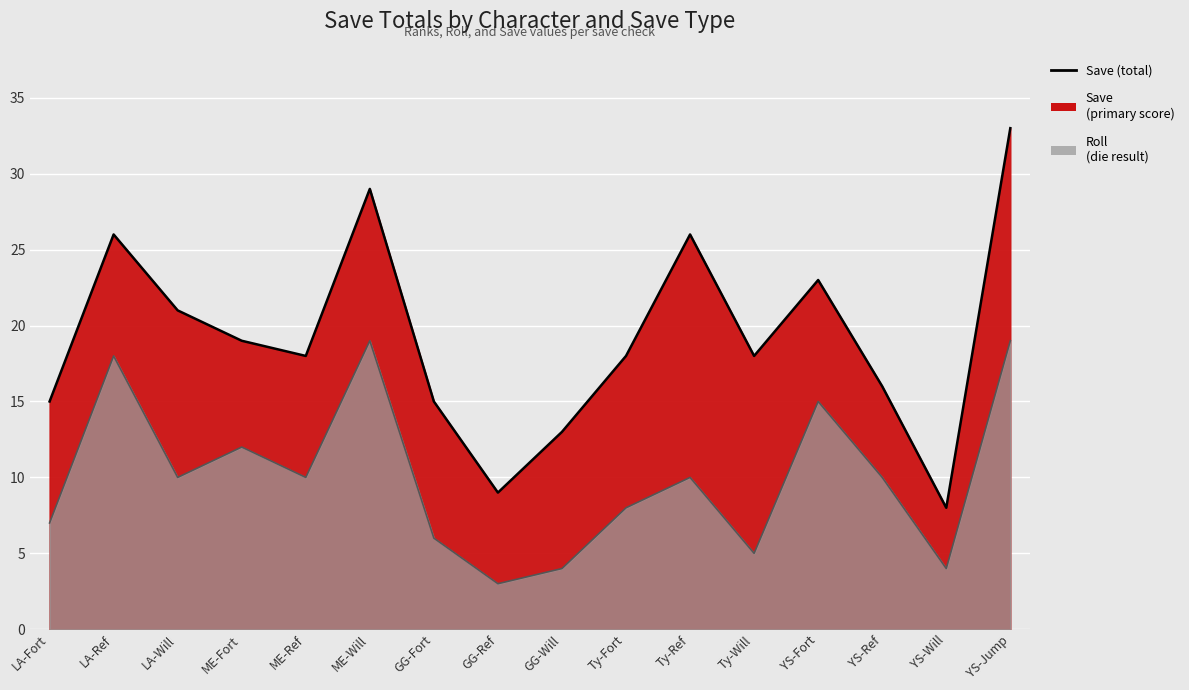

Which series has the largest range (max minus min)?

Save